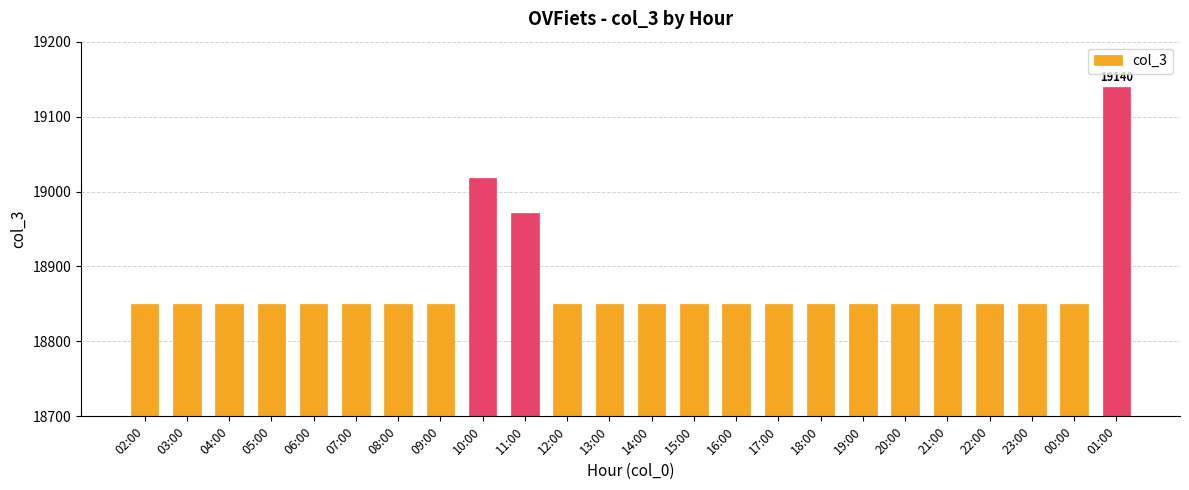

How many bars are there in total?

24